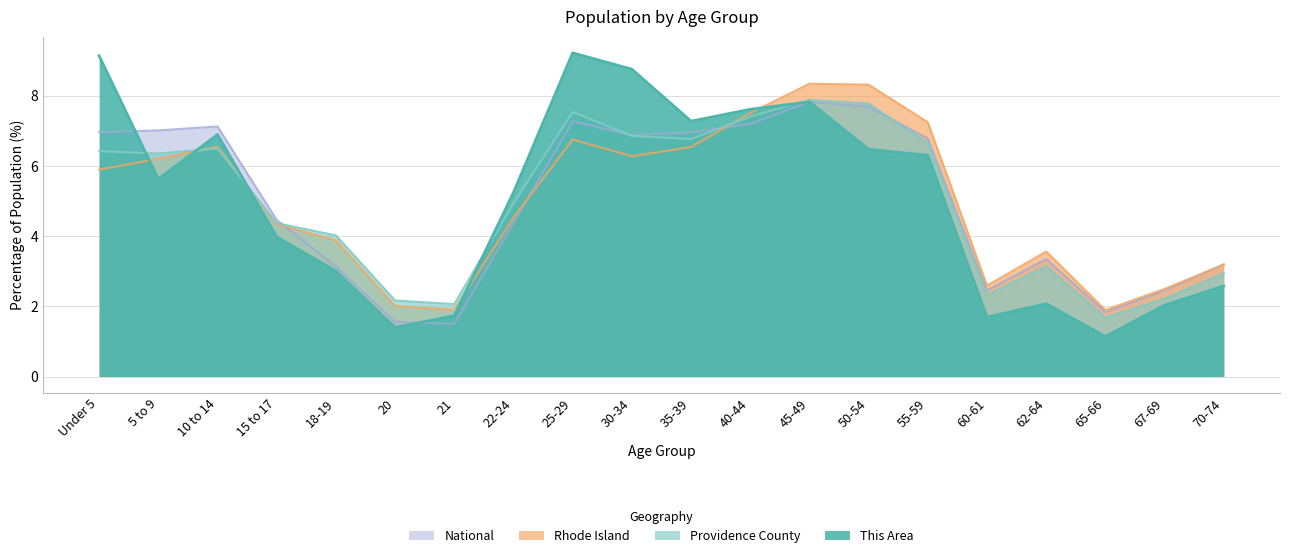

How many times do Providence County and Rhode Island cross each other?

3